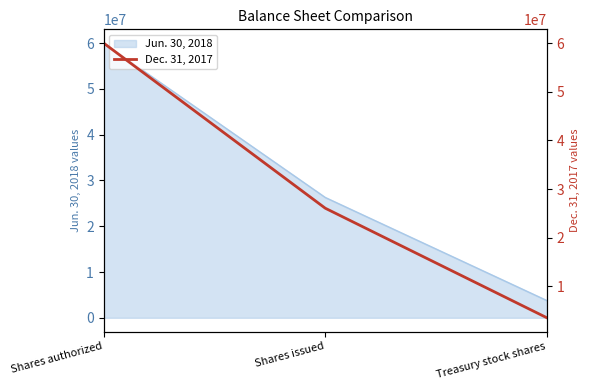

At which label is the value closest to 31780754?

Shares issued